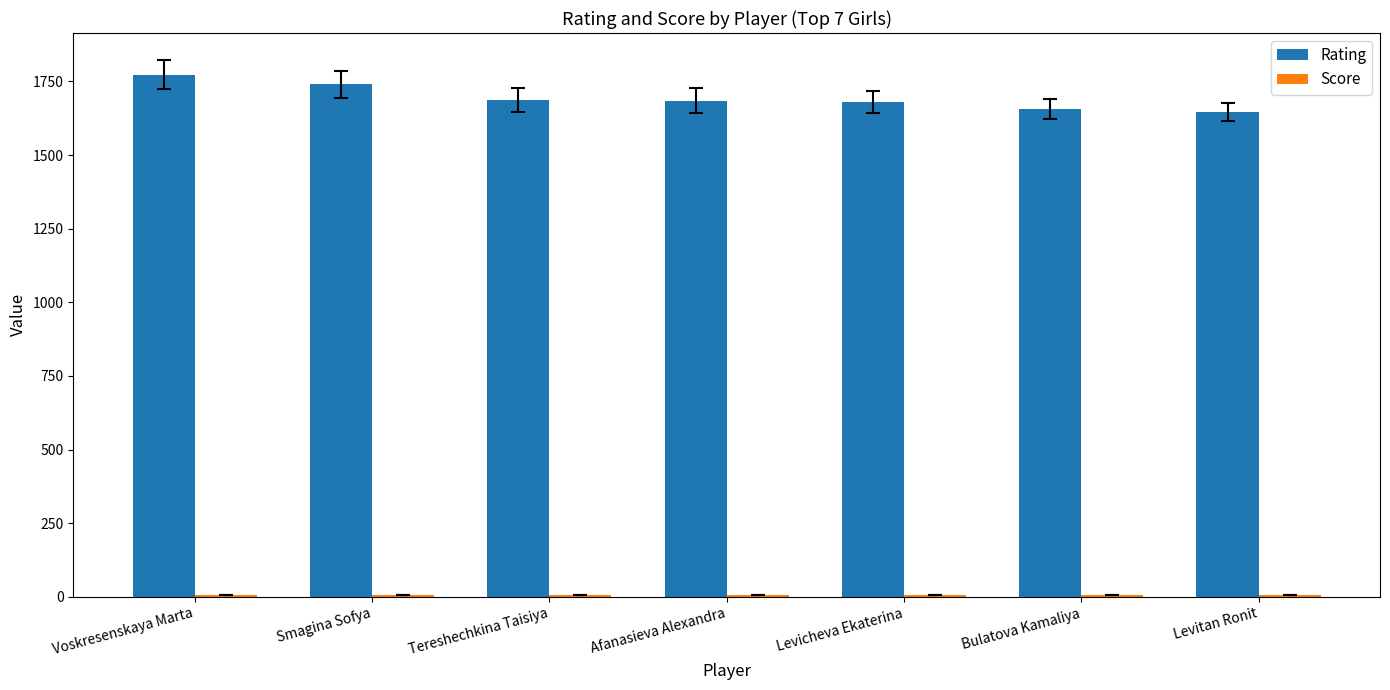

The value of Rating at Smagina Sofya is 1740.0. True or false?

True